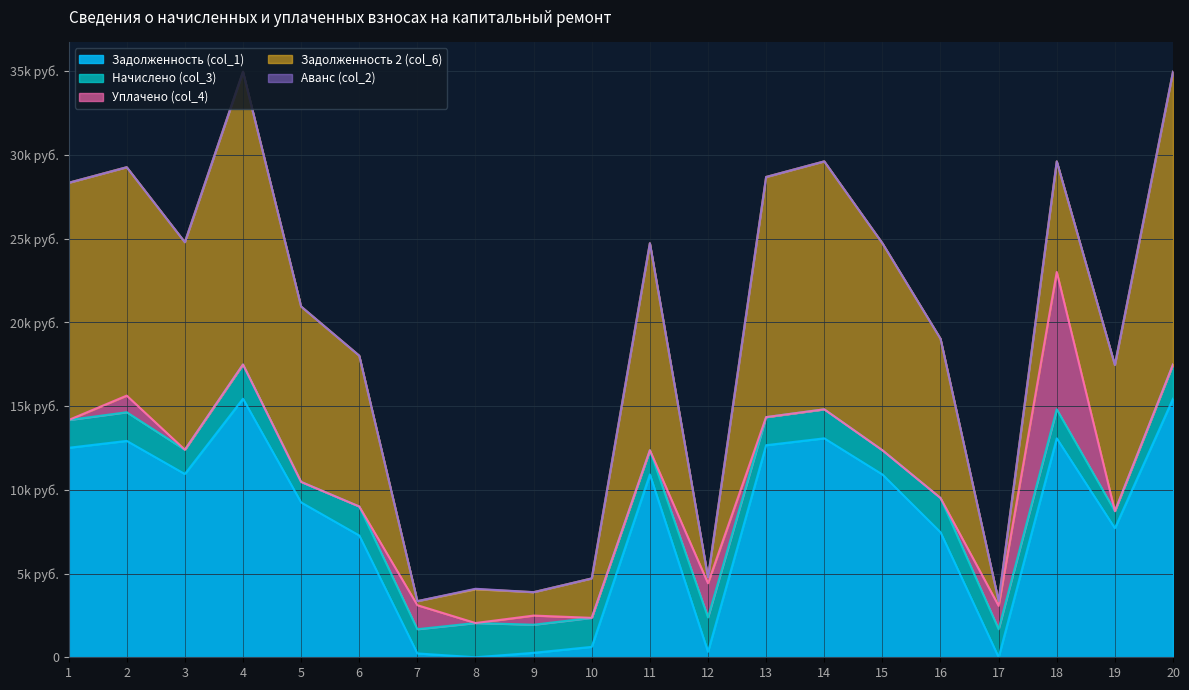

Where do Задолженность (col_1) and Аванс (col_2) first cross each other?

7 and 8